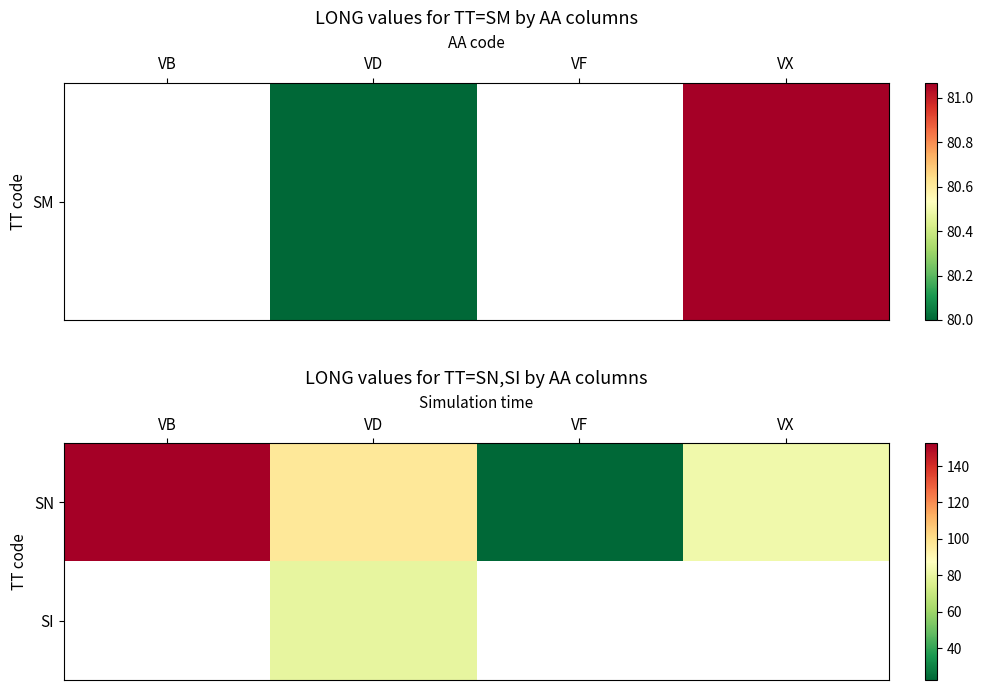

Count the number of categories in the chart.

4